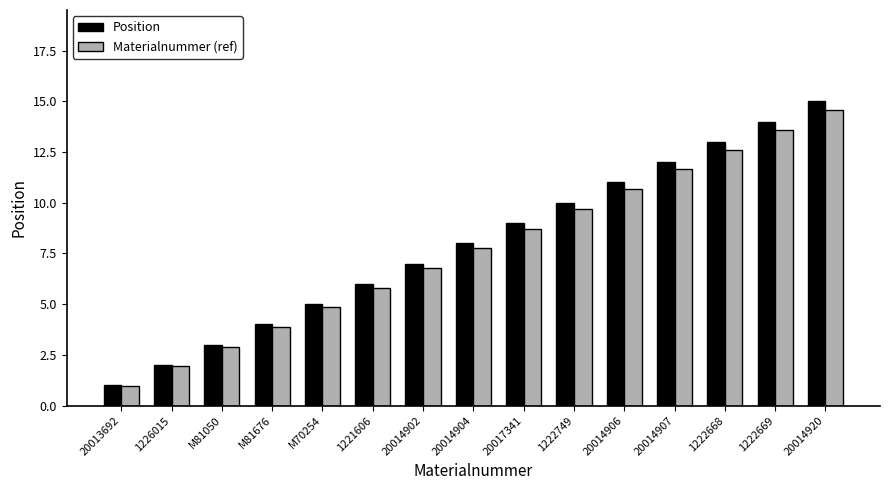

Which series has the widest spread of values?

Position